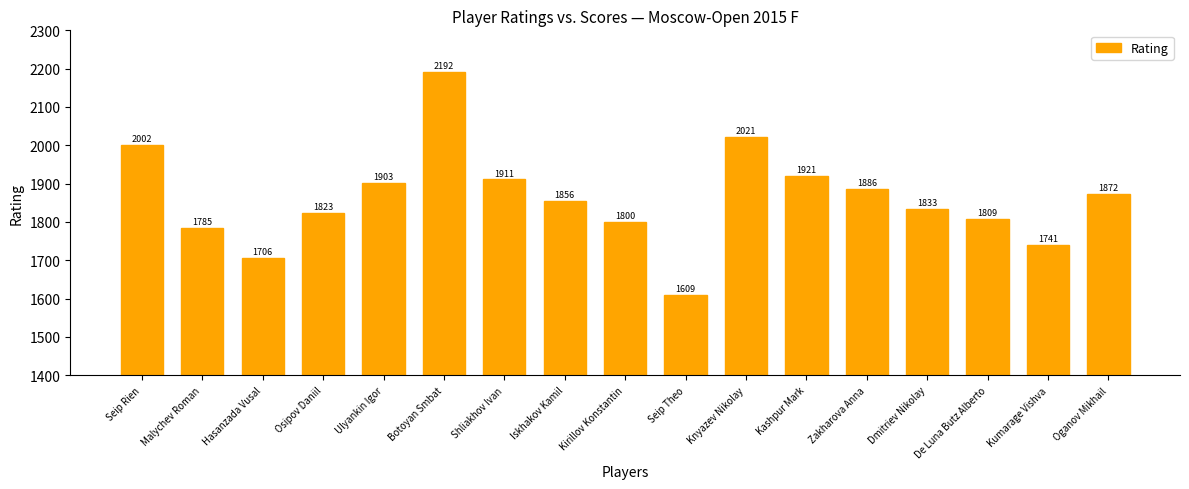

Is it true that the value at Hasanzada Vusal is 929?

False